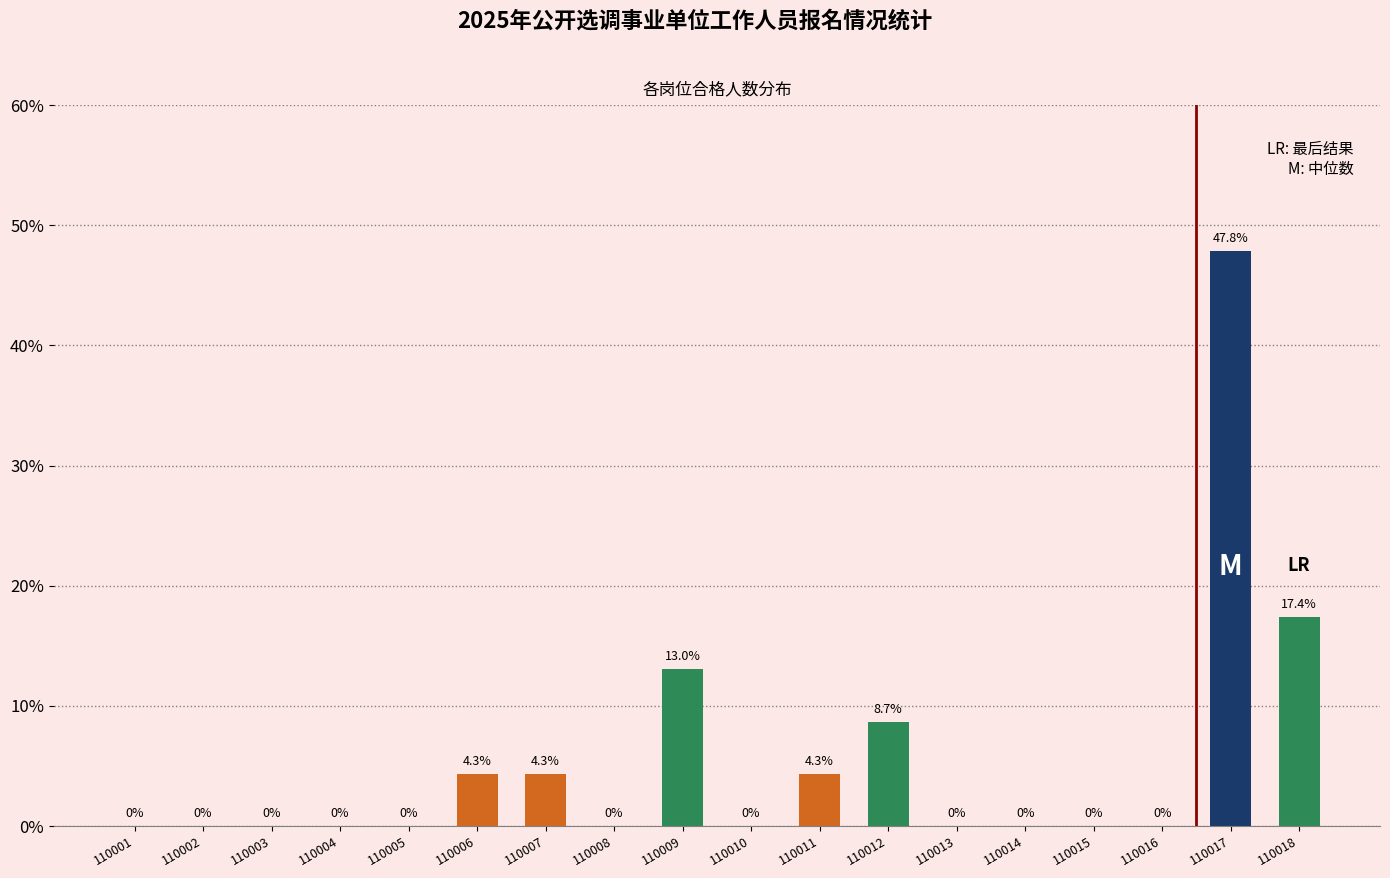

Reading left to right, what are all the values shown in this chart?

110001=0.0	110002=0.0	110003=0.0	110004=0.0	110005=0.0	110006=4.3	110007=4.3	110008=0.0	110009=13.0	110010=0.0	110011=4.3	110012=8.7	110013=0.0	110014=0.0	110015=0.0	110016=0.0	110017=47.8	110018=17.4